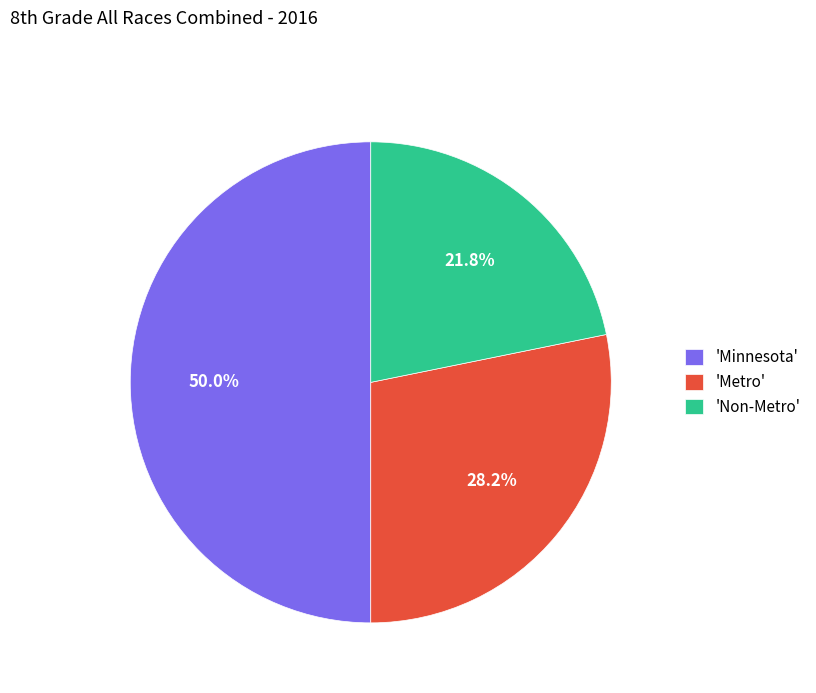

Does 'Non-Metro' represent more than half of the total?

No